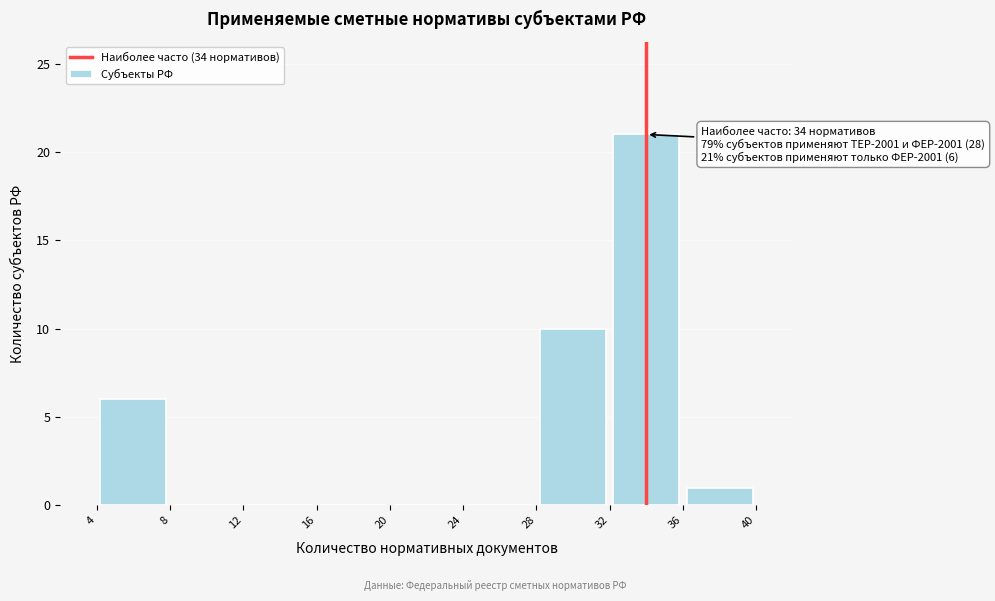

Over which range of the x-axis is the bar tallest?

32 to 36